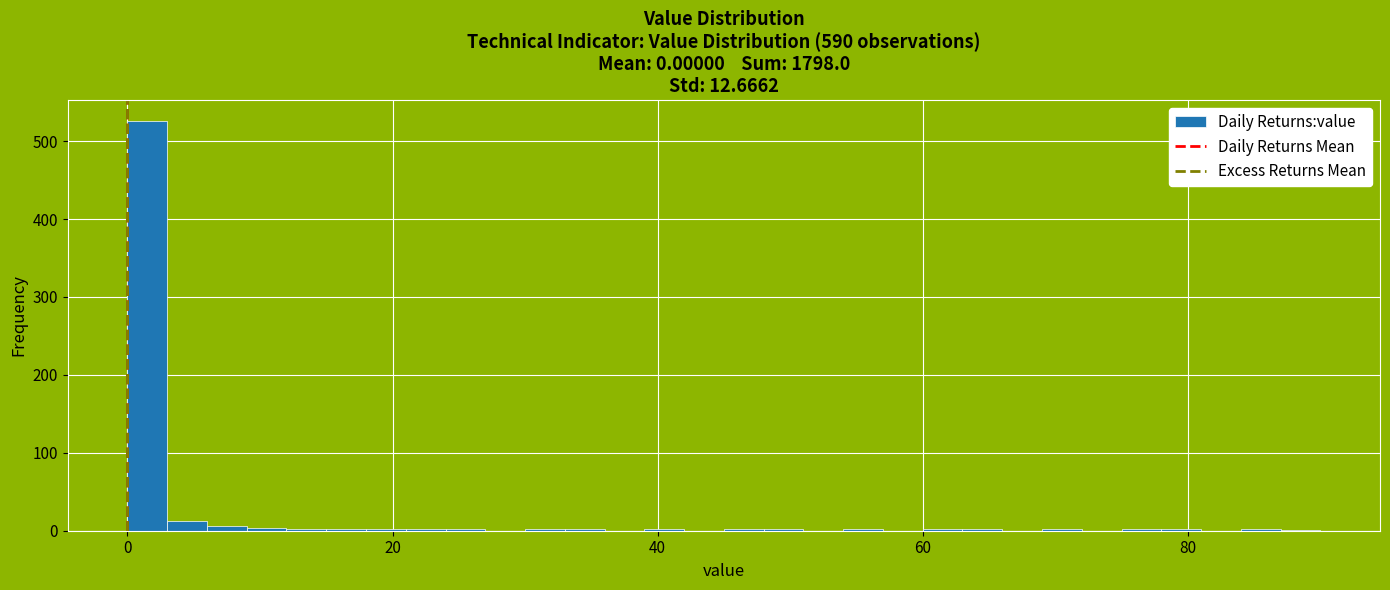

Read against the x-axis, roughly where is the centre of the tallest bar?

2